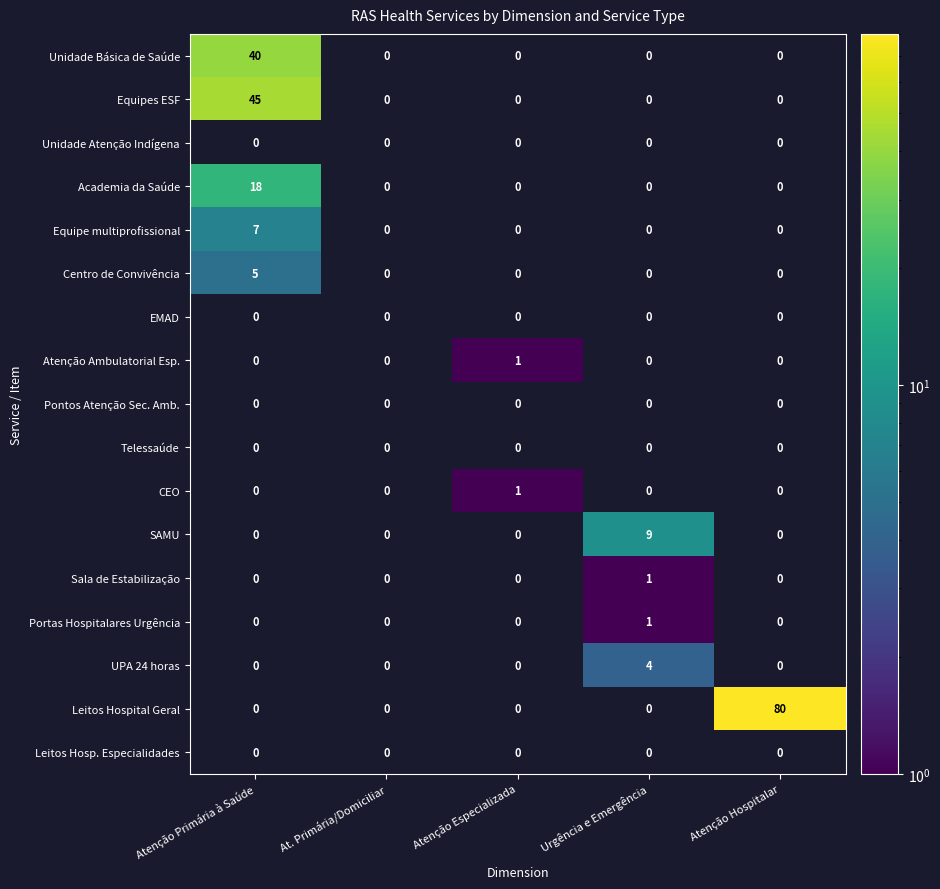

Which label corresponds to the smallest value in the chart?

Atenção Especializada